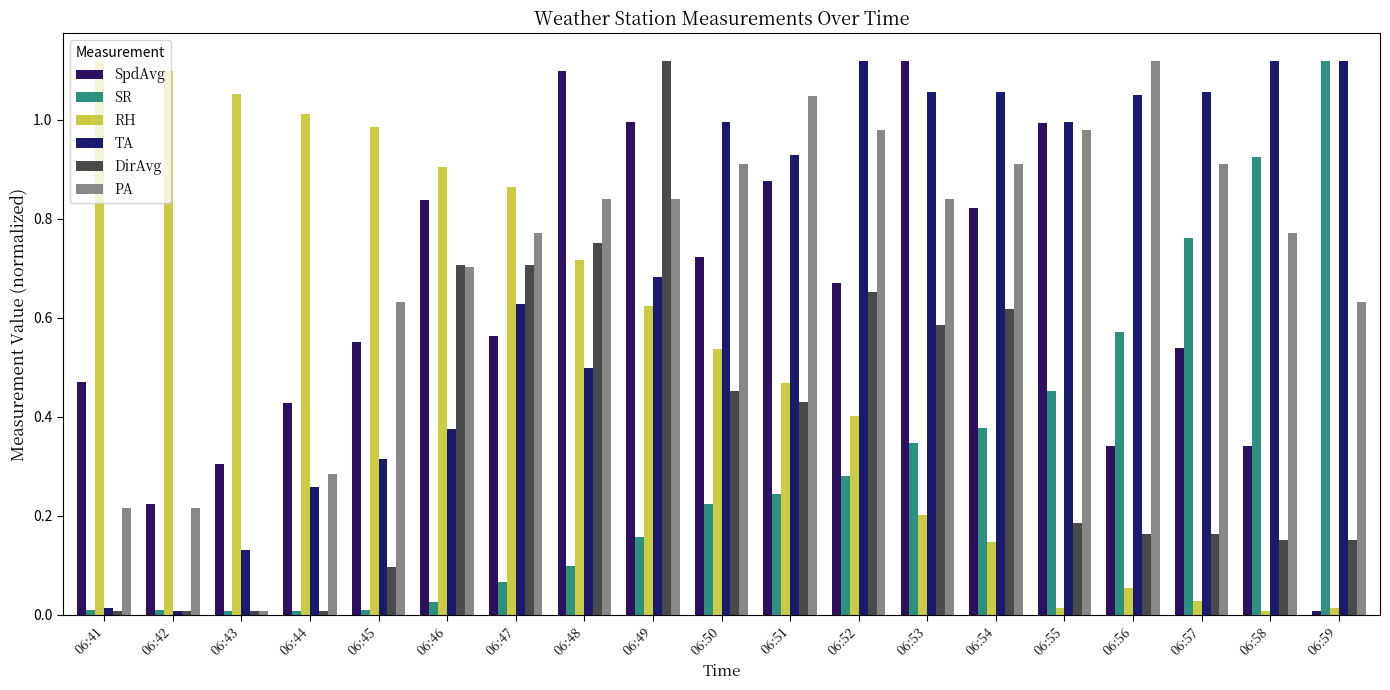

Count the number of data series in this chart.

6